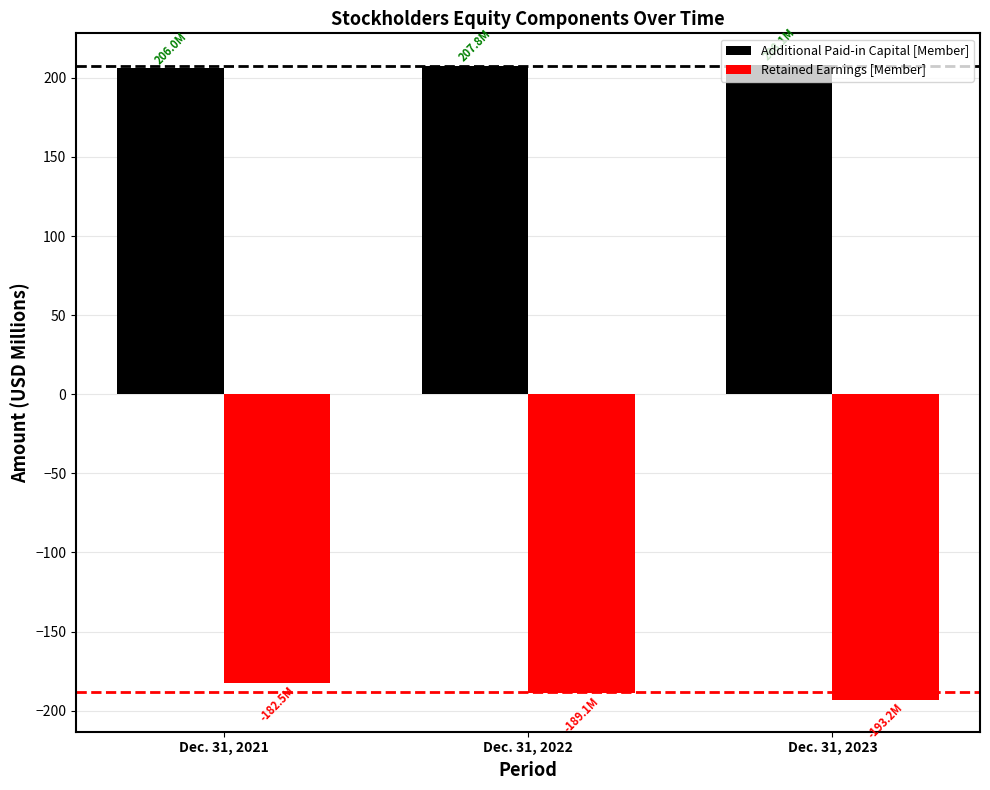

The Additional Paid-in Capital [Member] series shows 308.2 at Dec. 31, 2021. True or false?

False